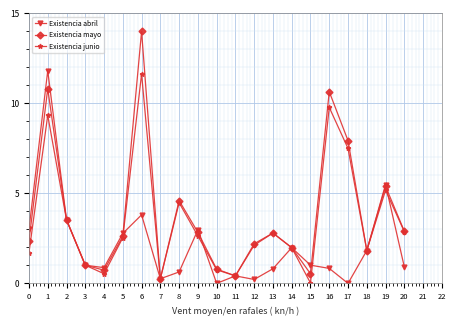

The value of Existencia mayo at 20 is 1.1. True or false?

False